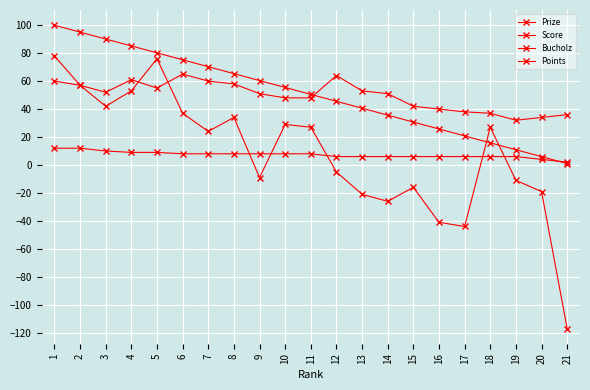

How many series are shown in this chart?

4